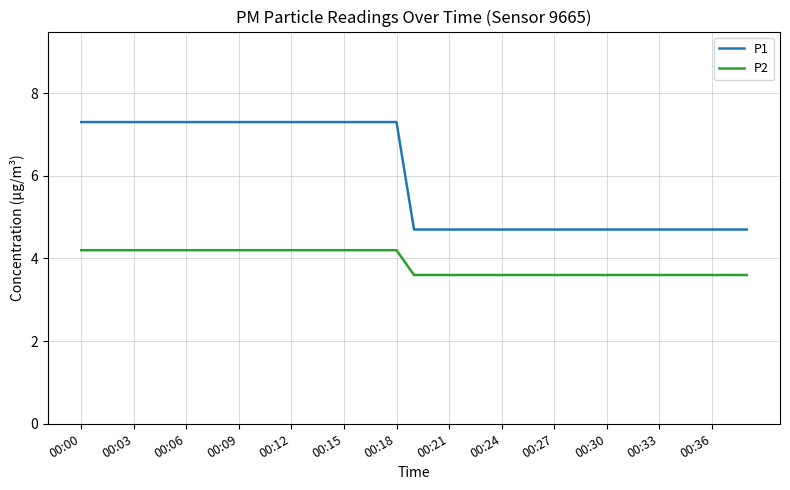

What is the difference between the maximum and minimum values in the P2 series?

0.6